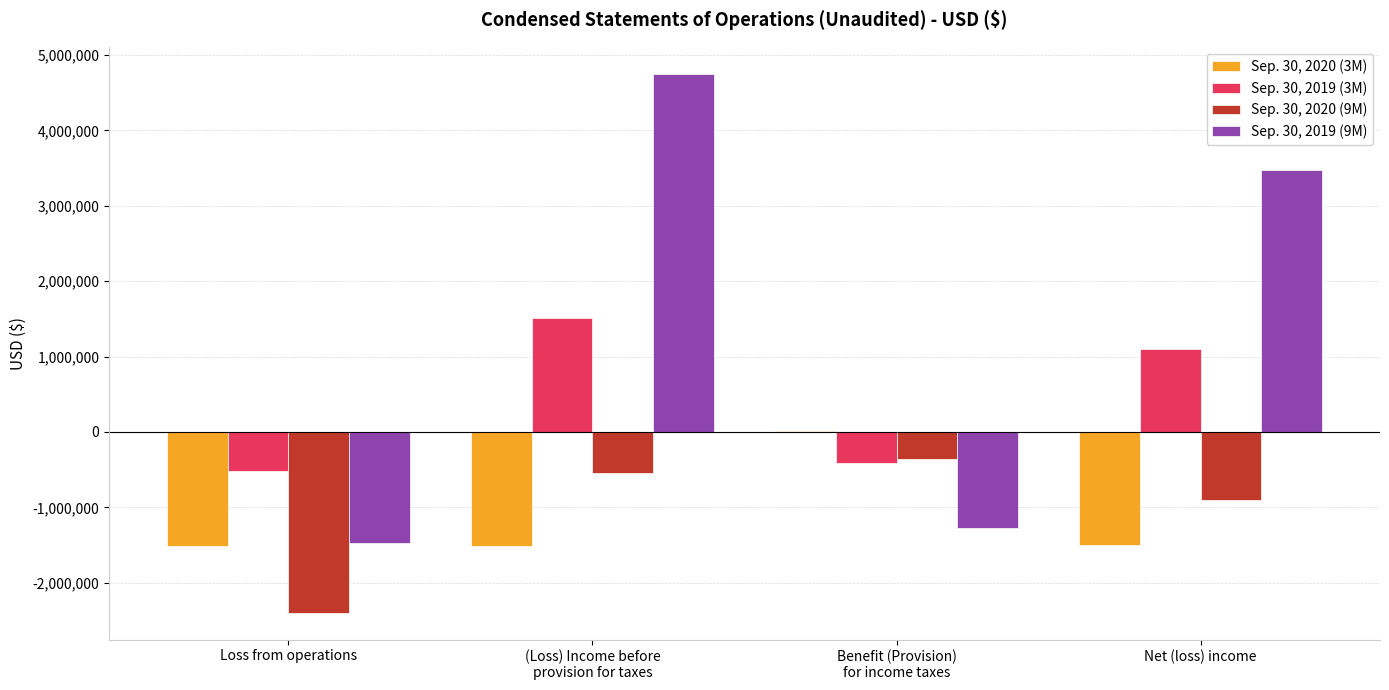

What are all the series names shown in the legend?

Sep. 30, 2020 (3M), Sep. 30, 2019 (3M), Sep. 30, 2020 (9M), Sep. 30, 2019 (9M)